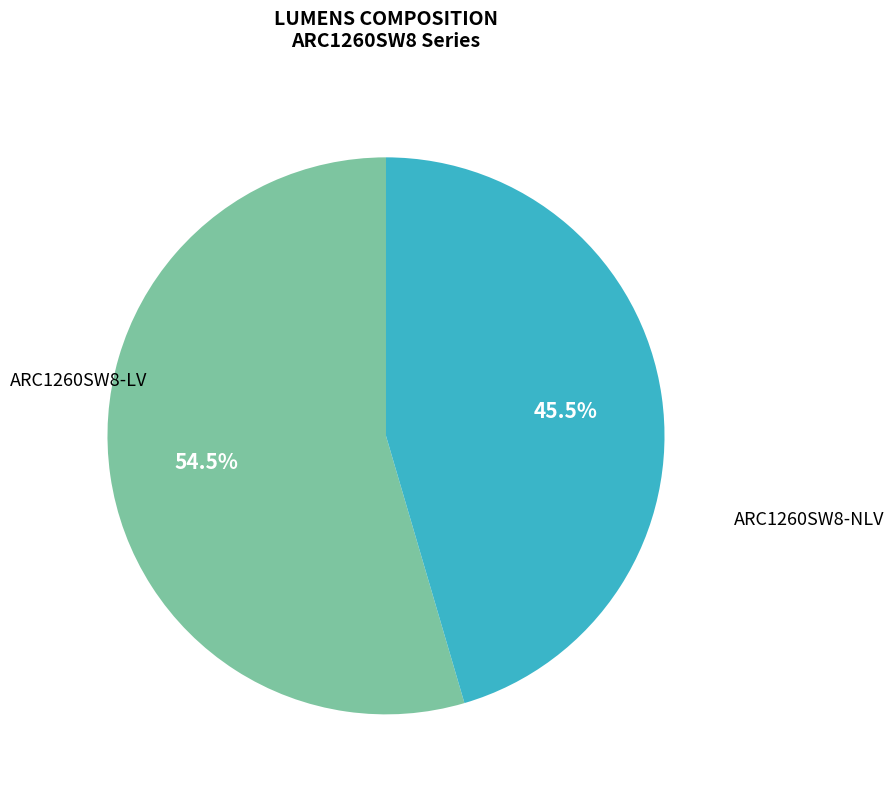

Which has a higher value, ARC1260SW8-NLV or ARC1260SW8-LV?

ARC1260SW8-LV